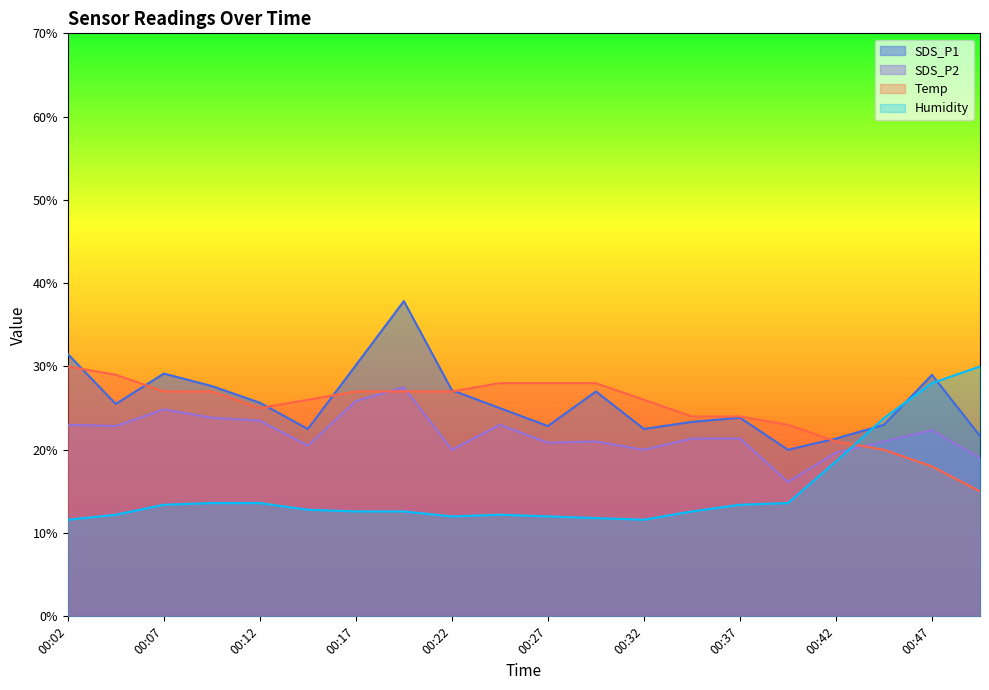

What is the difference between the highest and lowest values at 00:42?

2.8